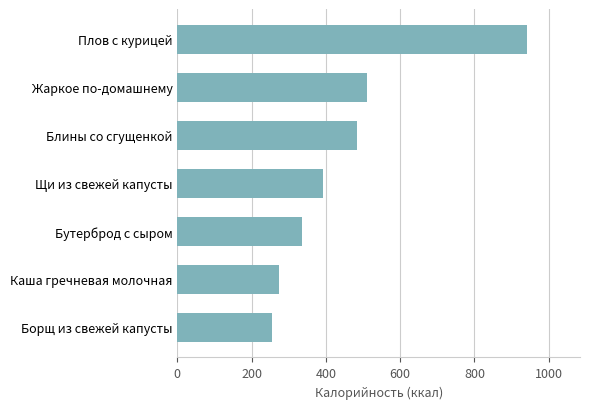

What is the average value?

456